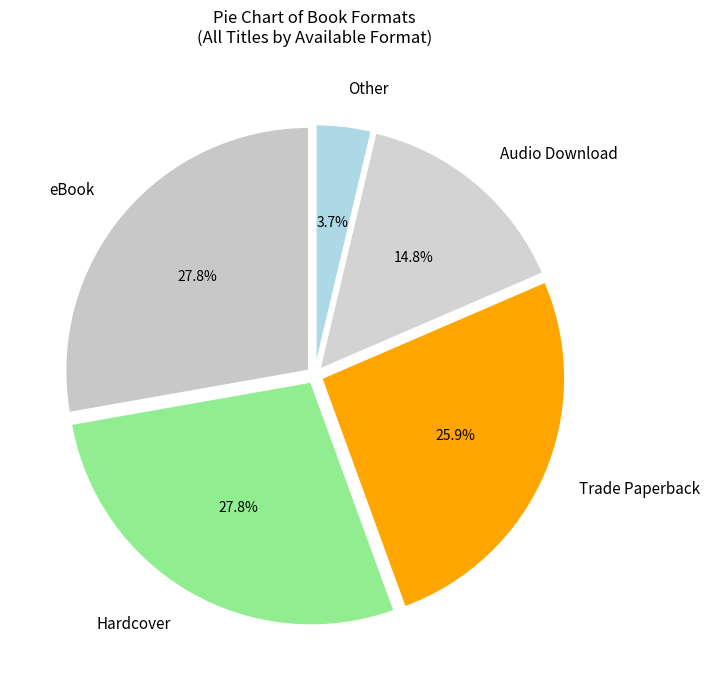

Is the sum of Other and eBook greater than half?

No